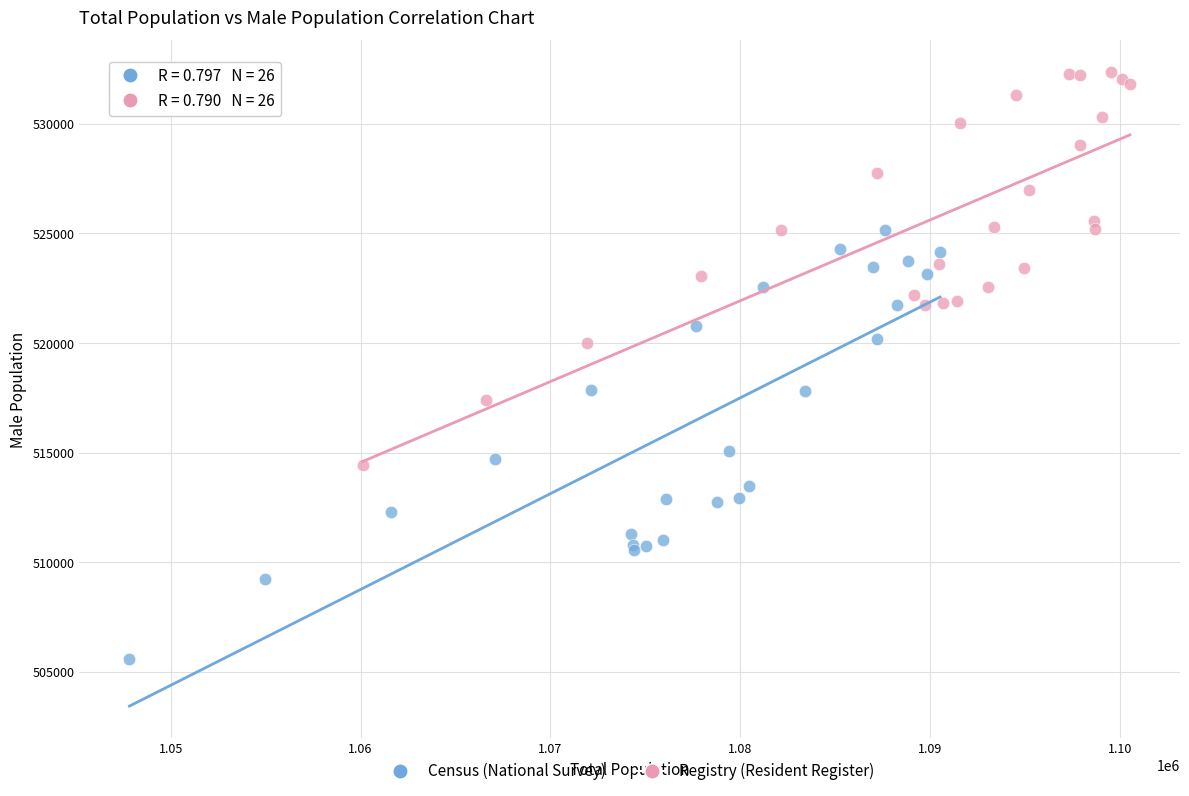

Which series reaches the minimum Y coordinate?

Census (National Survey)